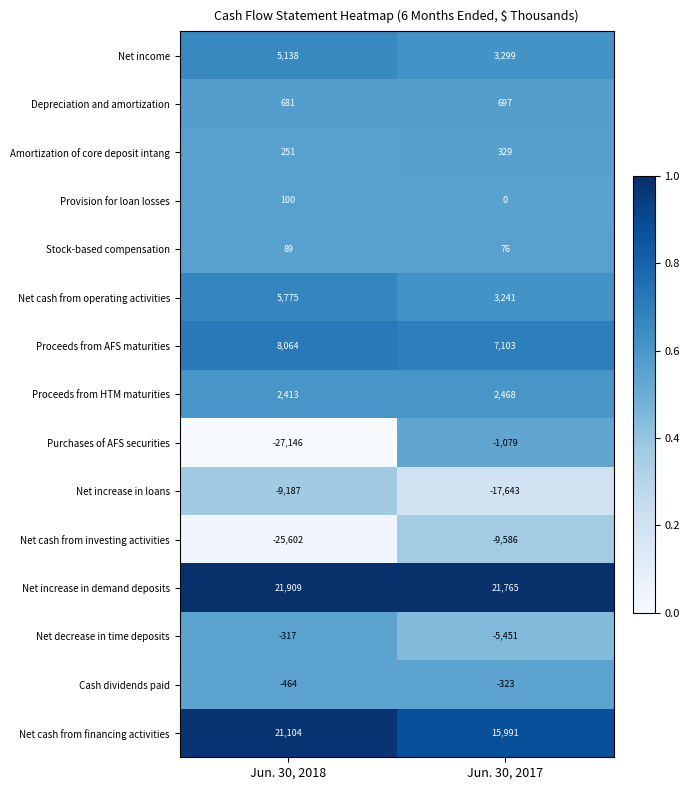

The Proceeds from AFS maturities series shows 7103 at Jun. 30, 2017. True or false?

True